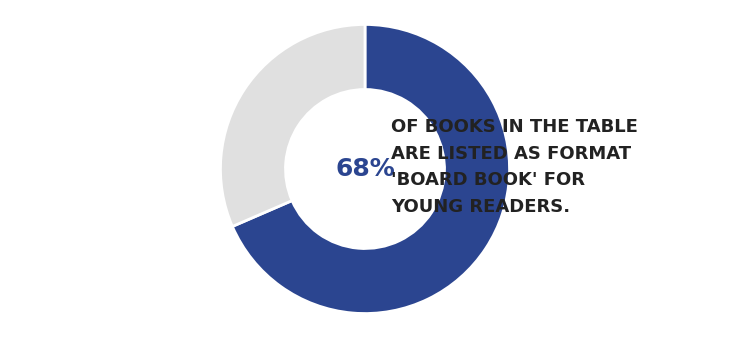

To the nearest percent, what is the average slice percentage?

50%